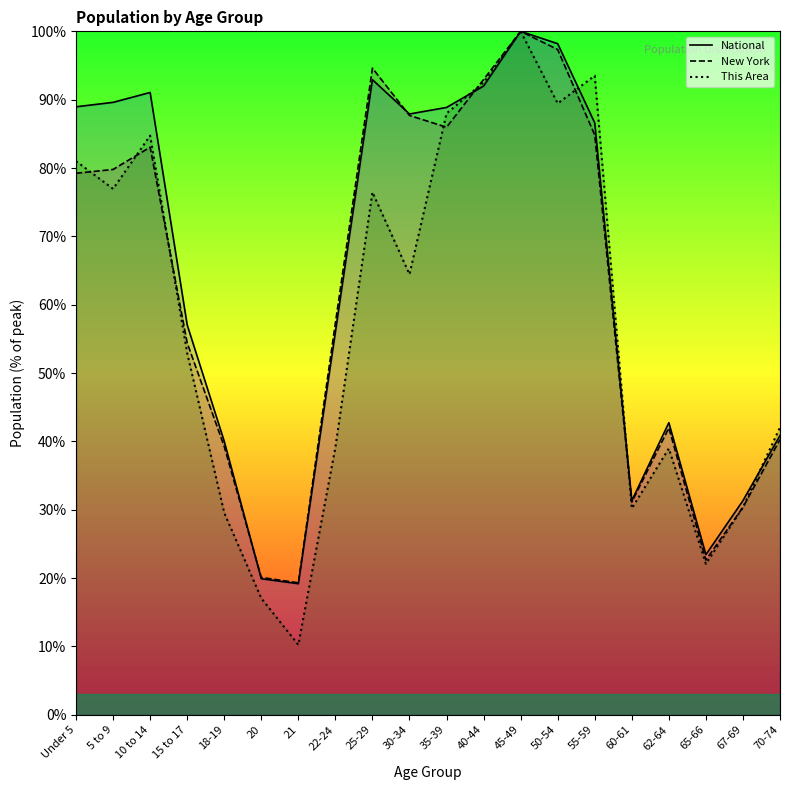

Is it true that This Area equals 84.7 at 10 to 14?

True